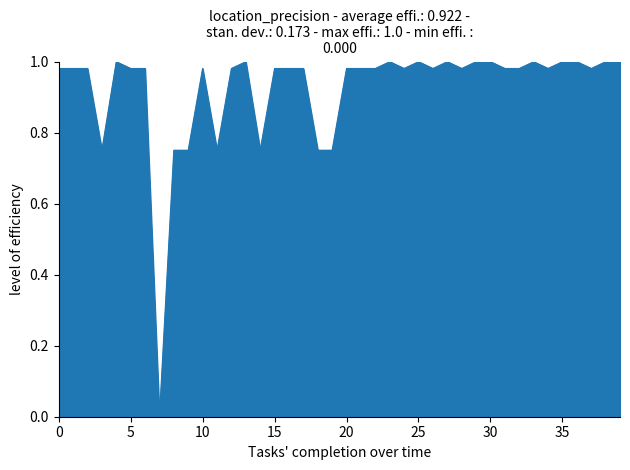

How many lines are shown in the chart?

1